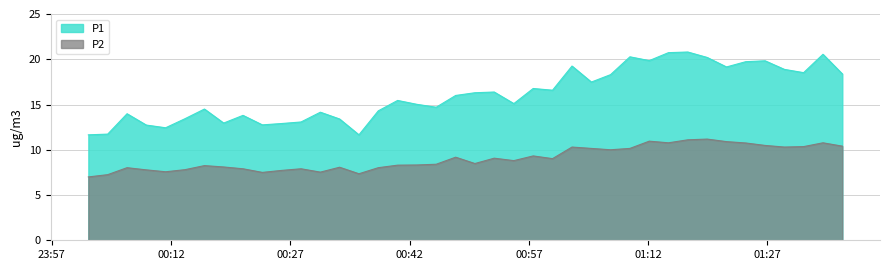

Which series has the largest total across all categories?

P1